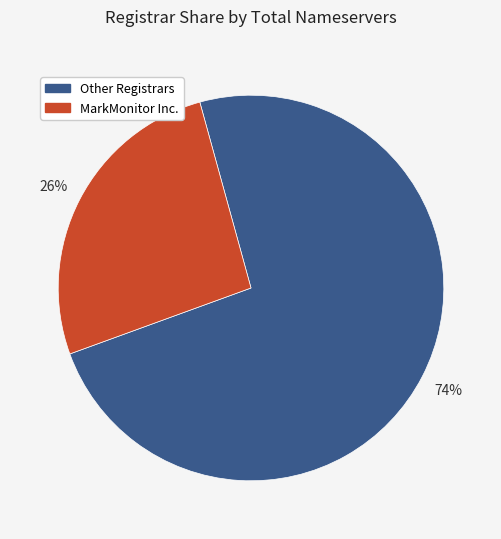

To the nearest percent, what is the average slice percentage?

50%